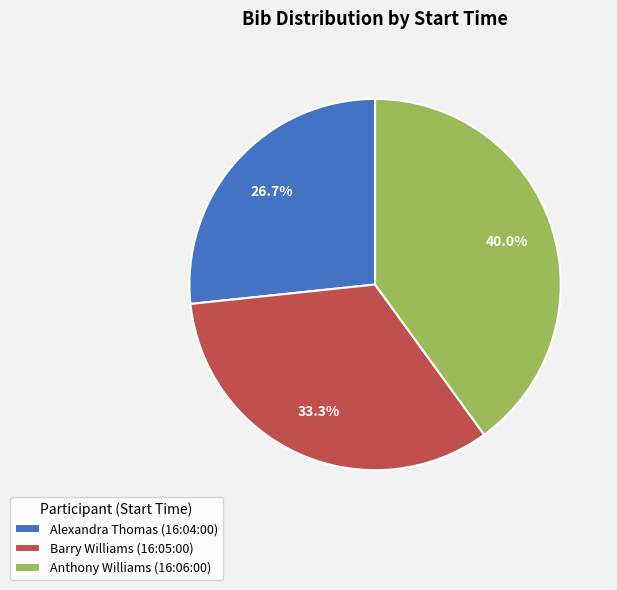

True or false: Alexandra Thomas (16:04:00) accounts for 41% of the total.

False